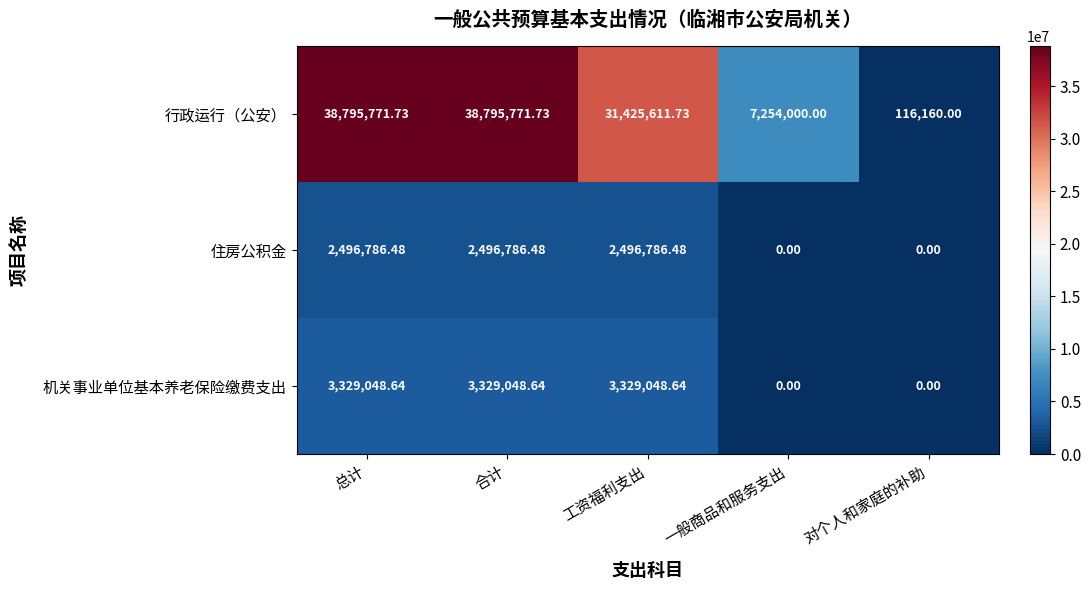

Which category has the lowest value in the 行政运行（公安） series?

对个人和家庭的补助